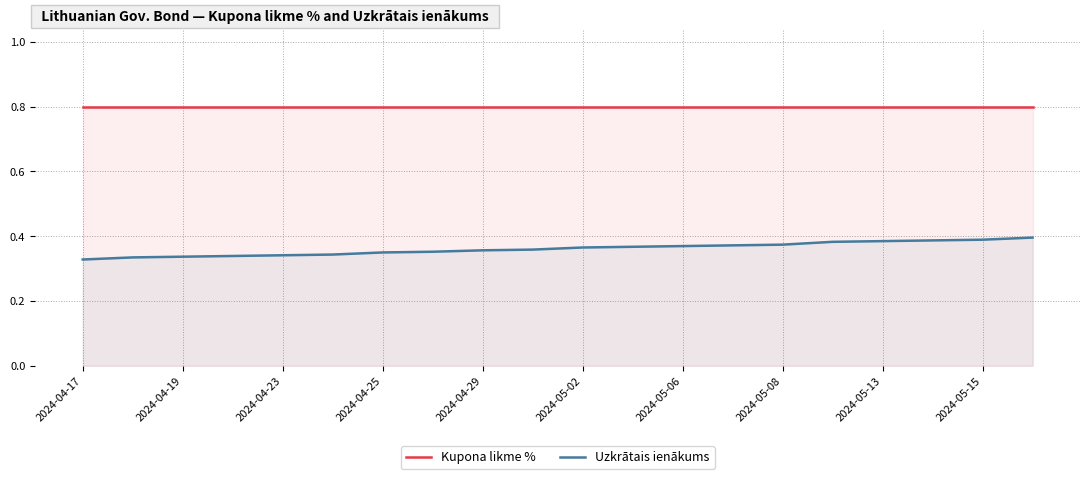

Reading left to right, list all the values displayed in this chart.

Kupona likme %: 0.8	0.8	0.8	0.8	0.8	0.8	0.8	0.8	0.8	0.8	0.8	0.8	0.8	0.8	0.8	0.8	0.8	0.8	0.8	0.8
Uzkrātais ienākums: 0.3	0.3	0.3	0.3	0.3	0.3	0.3	0.4	0.4	0.4	0.4	0.4	0.4	0.4	0.4	0.4	0.4	0.4	0.4	0.4